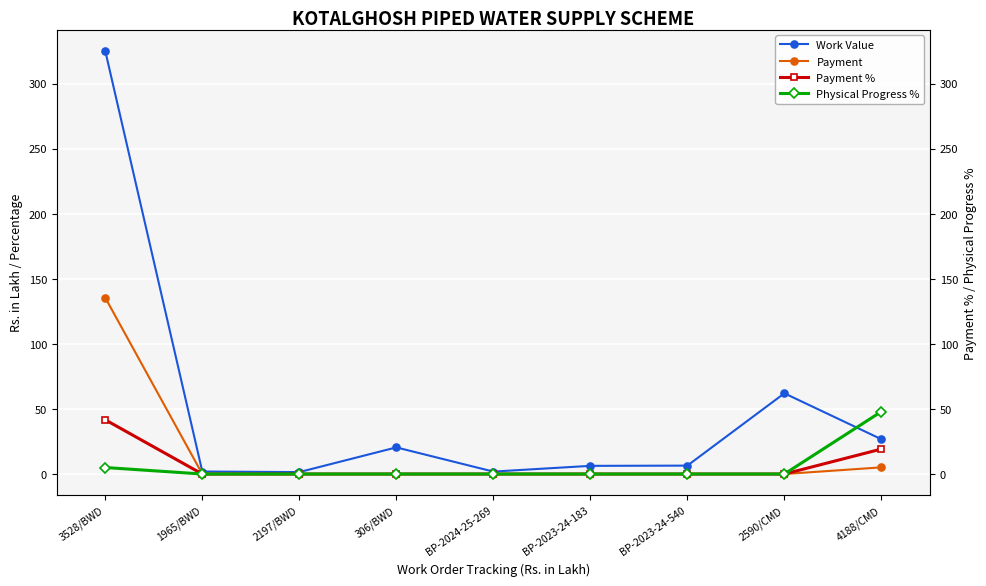

Rank the categories by Payment % value from lowest to highest.

1965/BWD, 2197/BWD, 306/BWD, BP-2024-25-269, BP-2023-24-183, BP-2023-24-540, 2590/CMD, 4188/CMD, 3528/BWD